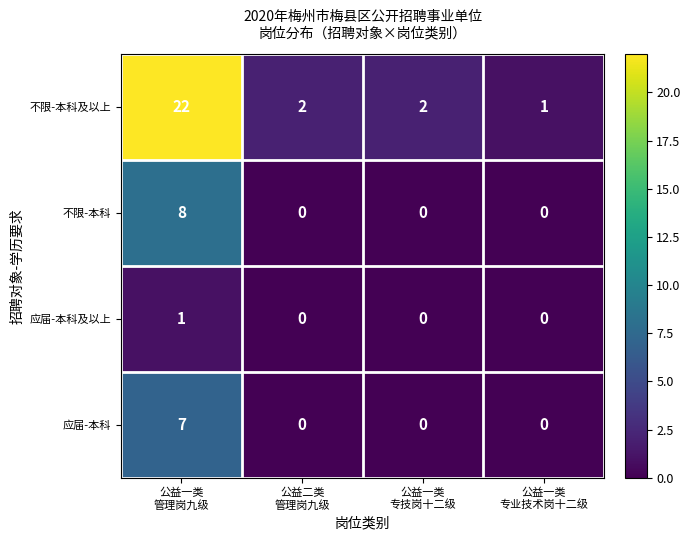

Reading right to left, list all the values displayed in this chart.

不限-本科及以上: 1	2	2	22
不限-本科: 0	0	0	8
应届-本科及以上: 0	0	0	1
应届-本科: 0	0	0	7